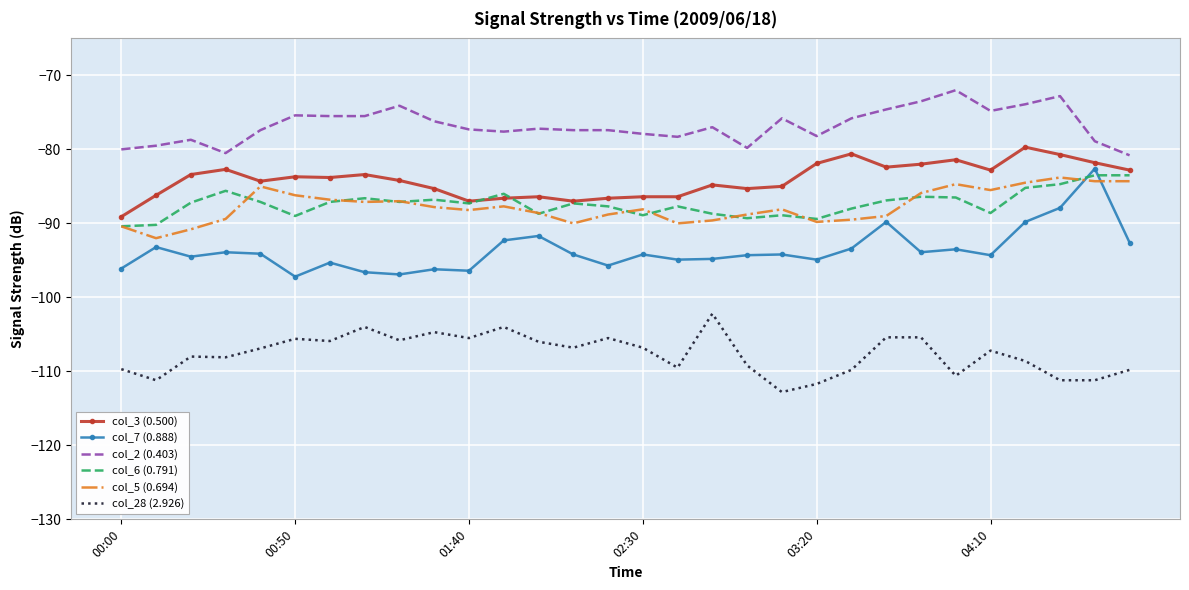

True or false: col_28 (2.926) and col_3 (0.500) cross at least once.

False